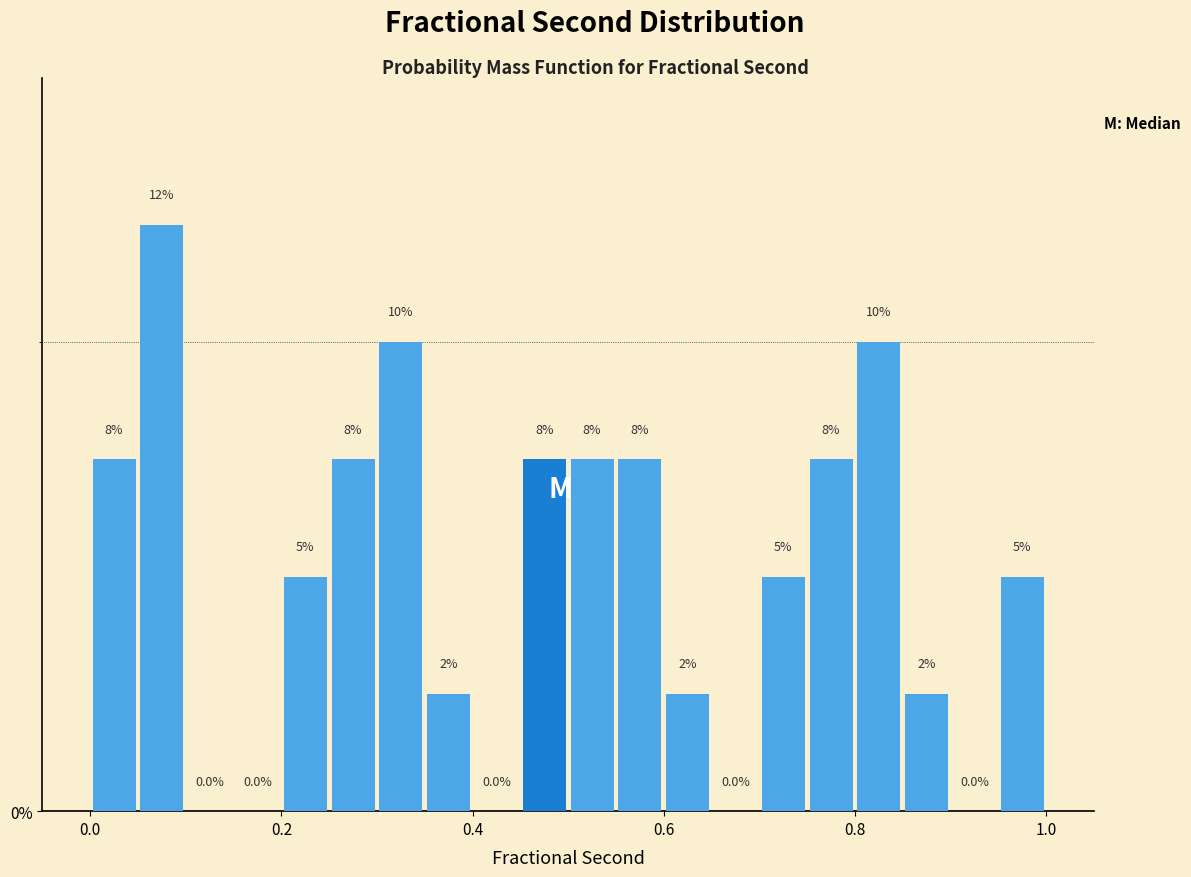

Around what value on the x-axis is the tallest bar? Give the approximate position of its centre, as read against the axis.

0.08